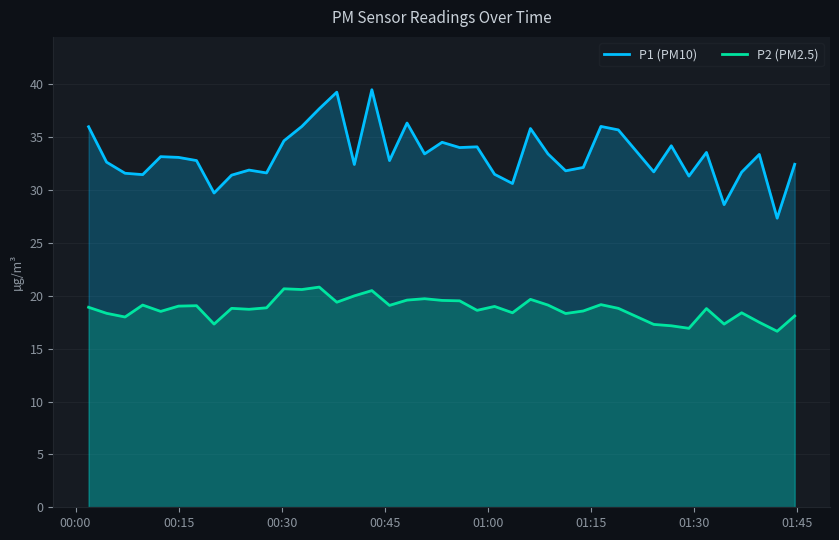

Does the chart display data point markers on the line(s)?

No